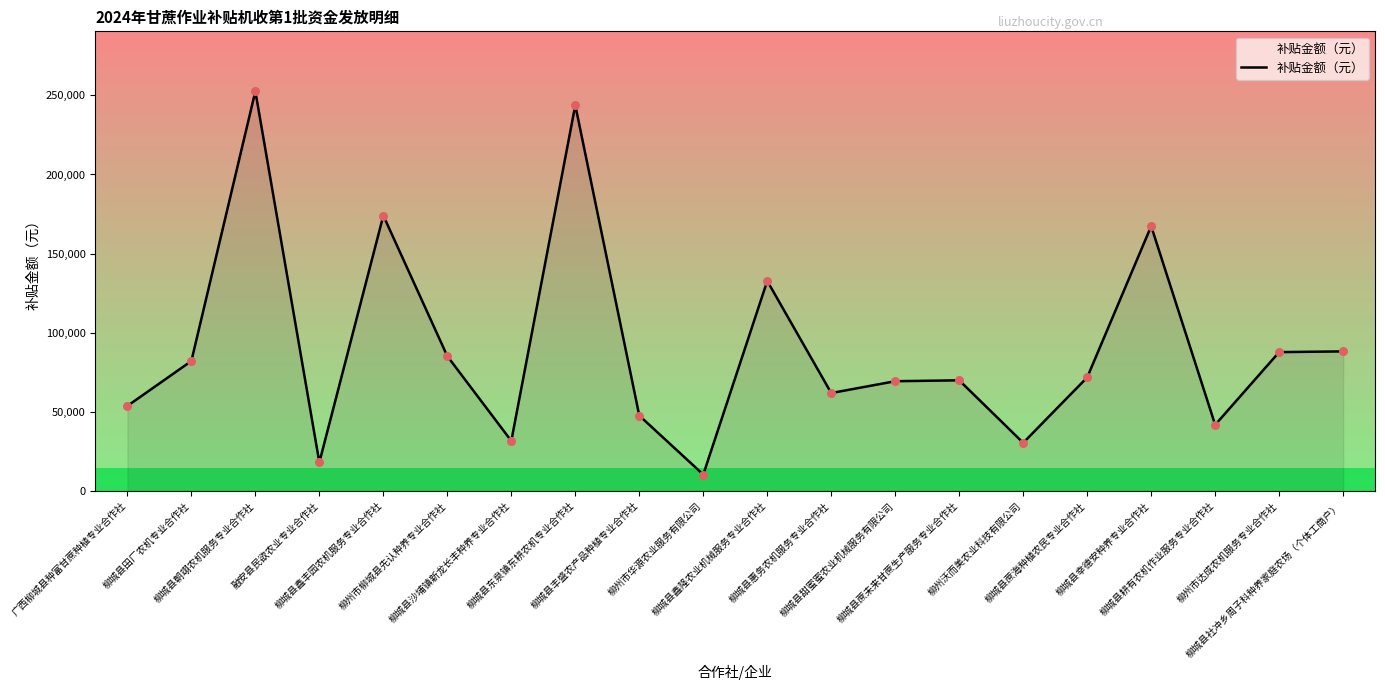

Approximately how many times larger is the value at 柳城县耕有农机作业服务专业合作社 compared to 柳城县丰盛农产品种植专业合作社?

0.9